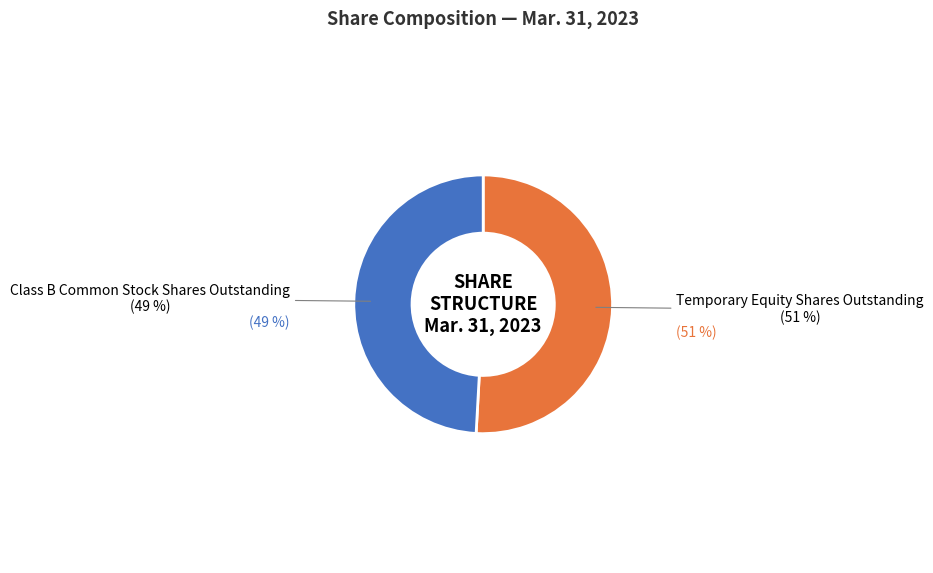

Count the number of slices in the pie.

2